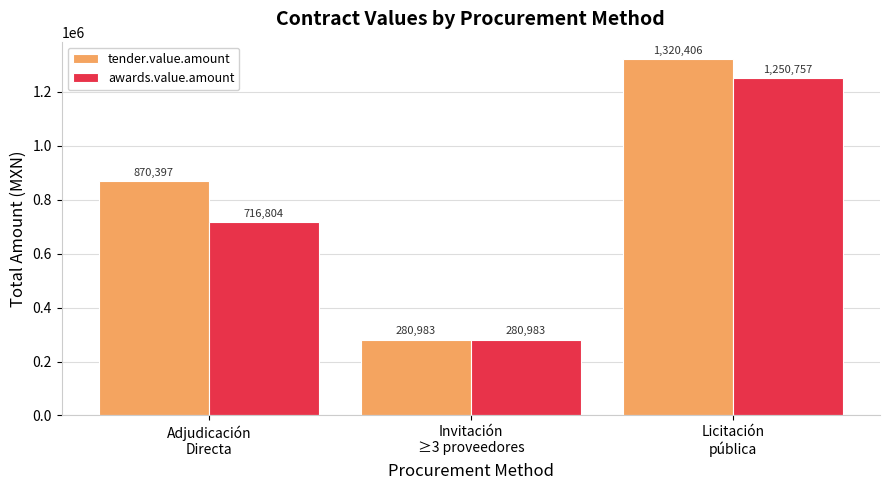

Which series has the largest total across all categories?

tender.value.amount